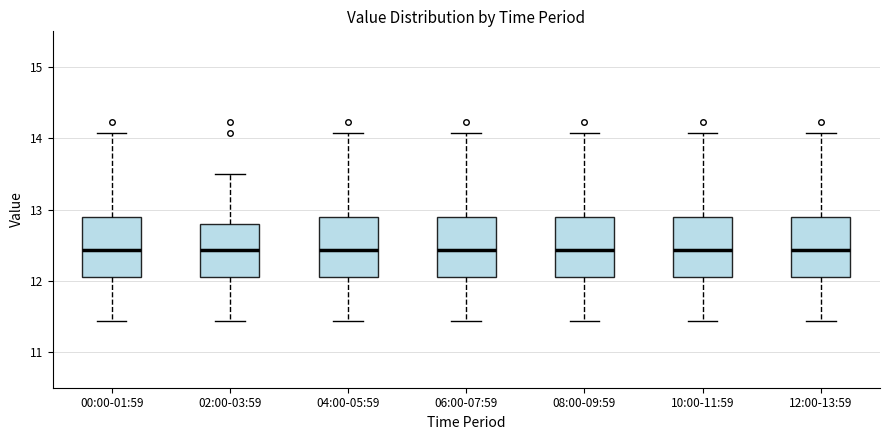

Where does the median line of the box for 12:00-13:59 sit on the y-axis? The values are not printed on the chart, so give them approximately, as read against the axis.

12.4